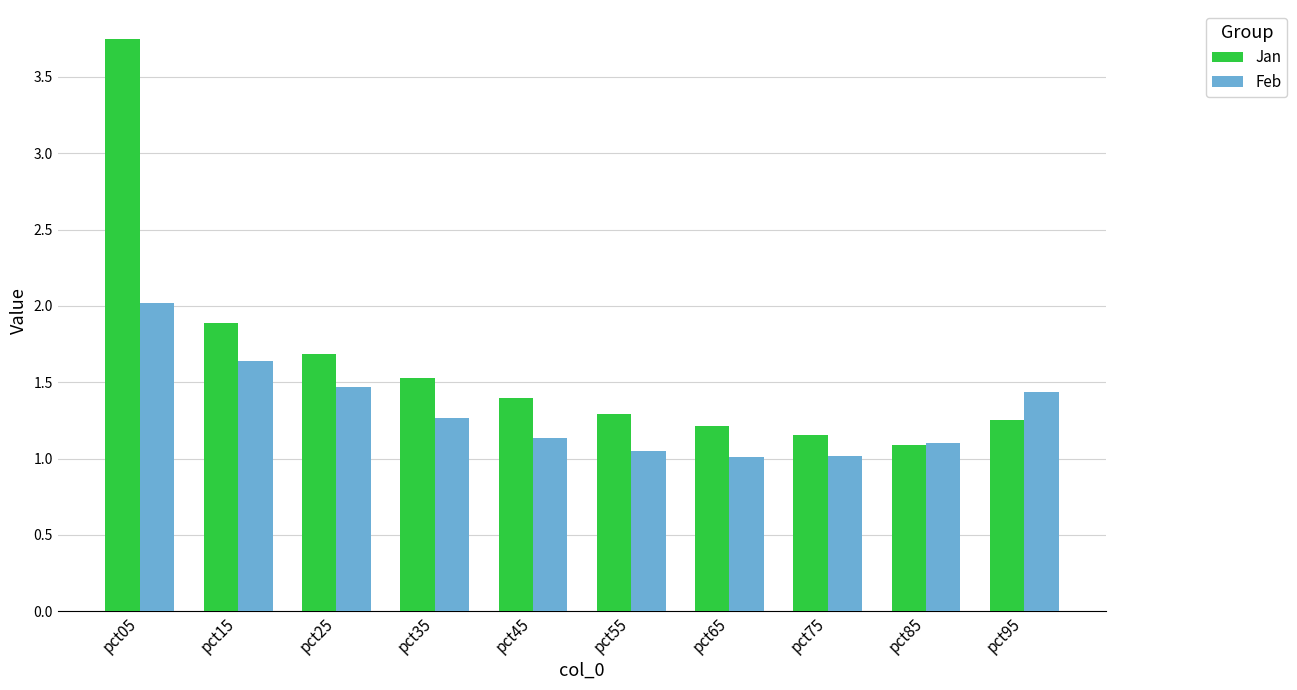

What value does the Jan series have at pct35?

1.5